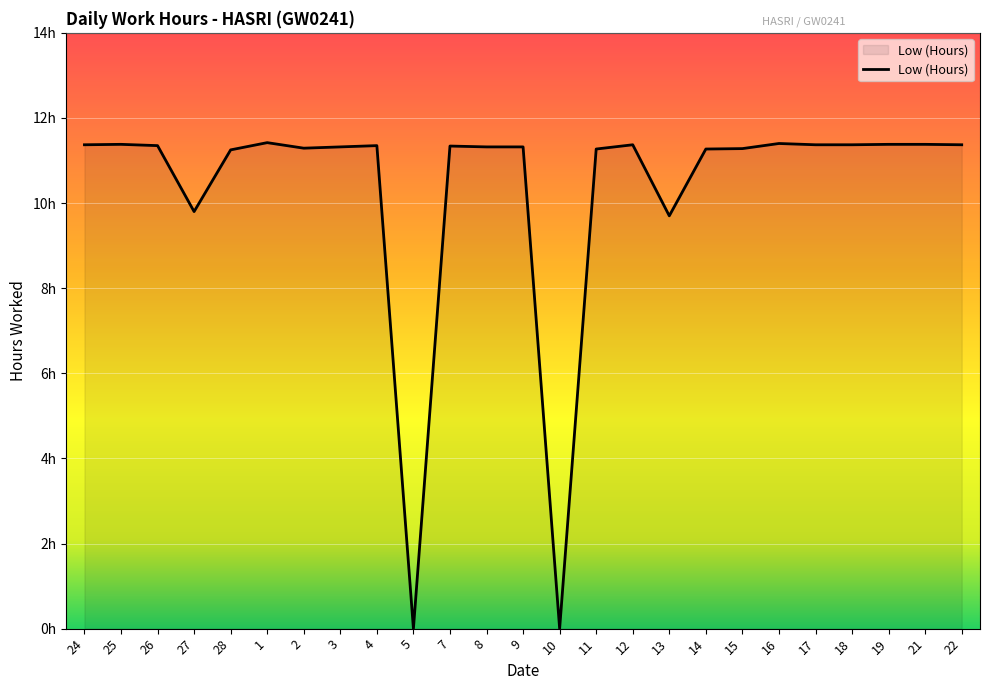

Does the chart have visible grid lines?

Yes